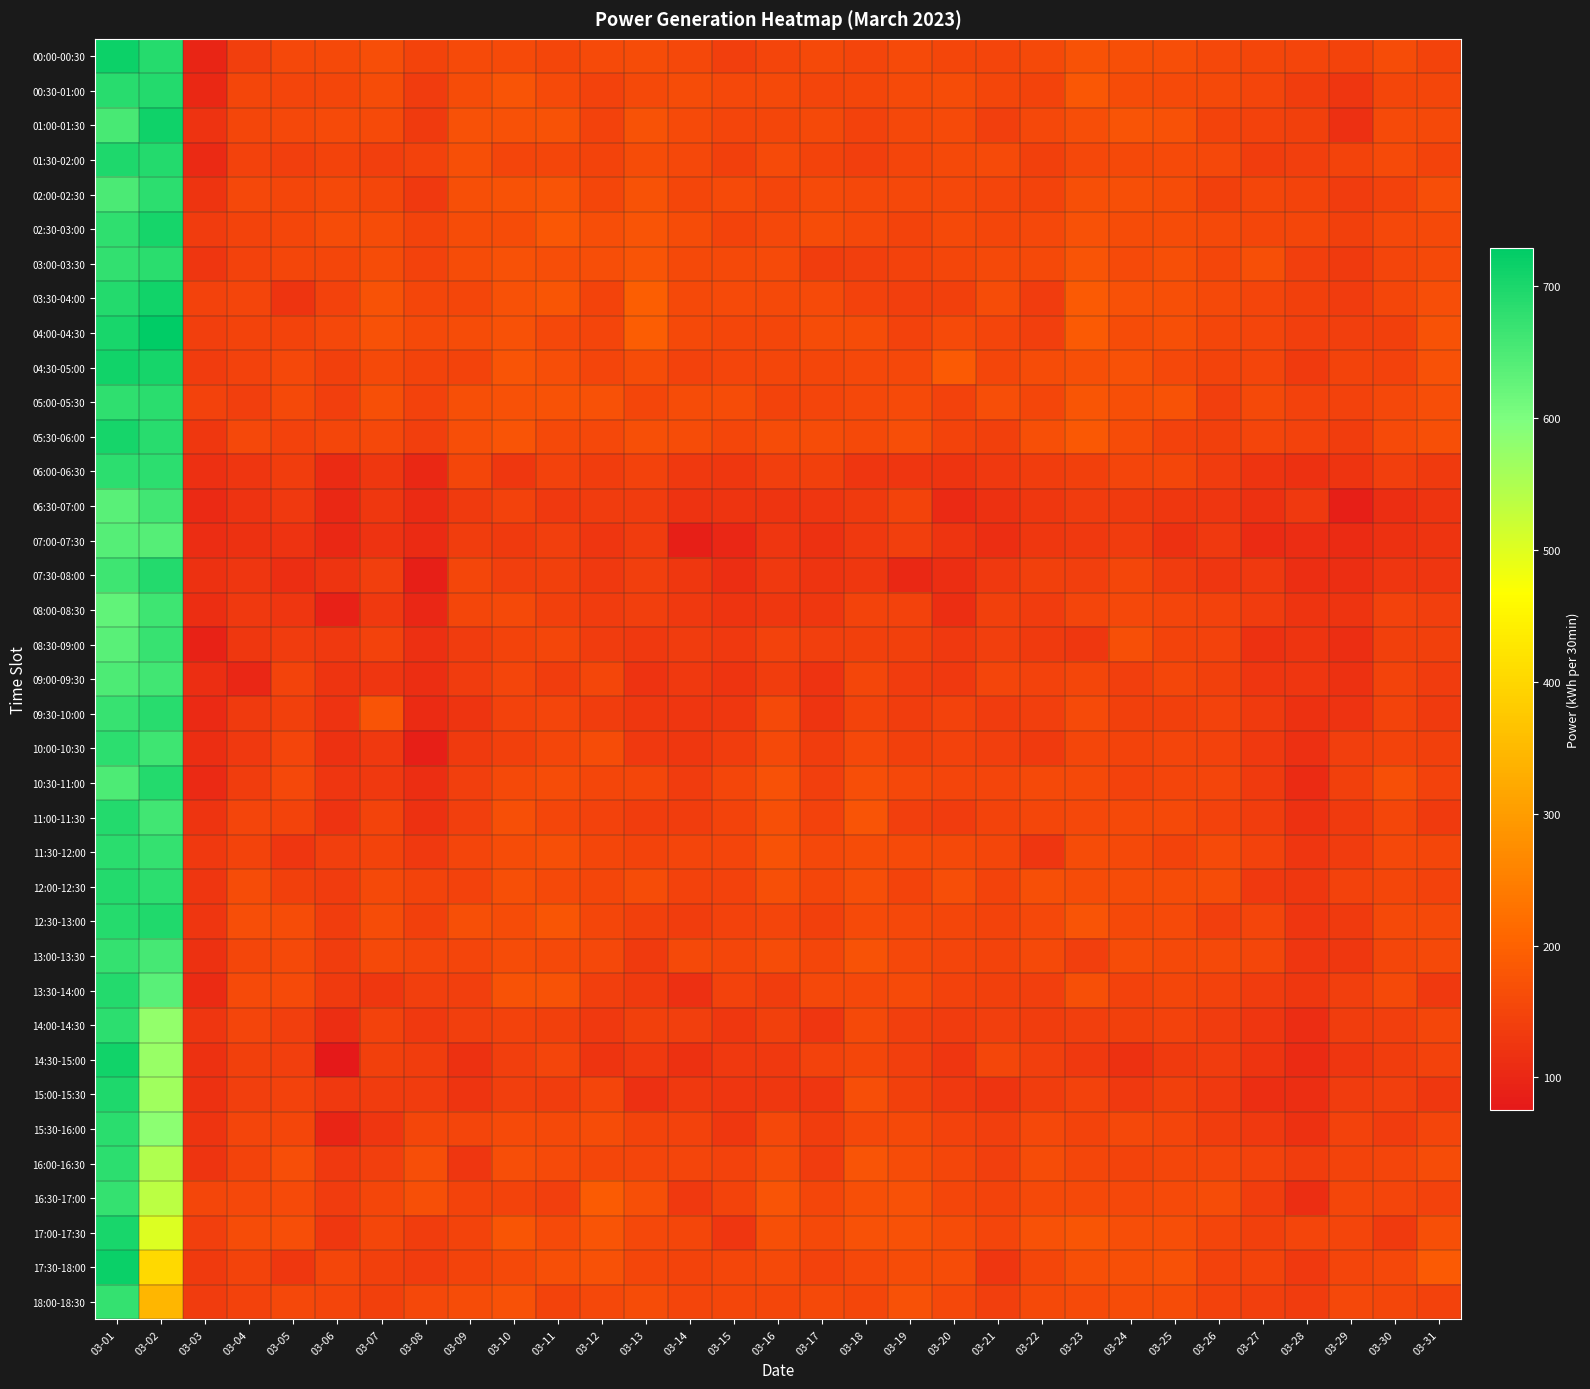

Reading left to right, what are all the values shown in this chart?

00:00-00:30: 03-01=716	03-02=690	03-03=96	03-04=140	03-05=155	03-06=157	03-07=166	03-08=148	03-09=160	03-10=161	03-11=154	03-12=161	03-13=164	03-14=155	03-15=139	03-16=150	03-17=158	03-18=151	03-19=161	03-20=154	03-21=151	03-22=157	03-23=173	03-24=168	03-25=165	03-26=155	03-27=152	03-28=151	03-29=148	03-30=164	03-31=149
00:30-01:00: 03-01=686	03-02=693	03-03=101	03-04=153	03-05=151	03-06=152	03-07=164	03-08=134	03-09=164	03-10=175	03-11=161	03-12=145	03-13=159	03-14=164	03-15=155	03-16=159	03-17=151	03-18=152	03-19=160	03-20=163	03-21=154	03-22=149	03-23=182	03-24=164	03-25=161	03-26=158	03-27=151	03-28=138	03-29=126	03-30=153	03-31=154
01:00-01:30: 03-01=653	03-02=713	03-03=119	03-04=153	03-05=155	03-06=161	03-07=161	03-08=132	03-09=171	03-10=170	03-11=174	03-12=146	03-13=174	03-14=160	03-15=151	03-16=152	03-17=157	03-18=146	03-19=156	03-20=161	03-21=141	03-22=155	03-23=166	03-24=175	03-25=170	03-26=148	03-27=146	03-28=142	03-29=114	03-30=160	03-31=159
01:30-02:00: 03-01=696	03-02=693	03-03=104	03-04=146	03-05=139	03-06=148	03-07=139	03-08=145	03-09=168	03-10=150	03-11=152	03-12=147	03-13=162	03-14=156	03-15=143	03-16=160	03-17=147	03-18=140	03-19=150	03-20=158	03-21=161	03-22=142	03-23=156	03-24=157	03-25=160	03-26=156	03-27=137	03-28=139	03-29=147	03-30=160	03-31=149
02:00-02:30: 03-01=651	03-02=683	03-03=122	03-04=155	03-05=152	03-06=158	03-07=153	03-08=131	03-09=169	03-10=173	03-11=177	03-12=154	03-13=173	03-14=154	03-15=160	03-16=150	03-17=160	03-18=156	03-19=155	03-20=155	03-21=151	03-22=149	03-23=169	03-24=168	03-25=163	03-26=142	03-27=154	03-28=148	03-29=136	03-30=146	03-31=166
02:30-03:00: 03-01=679	03-02=706	03-03=135	03-04=148	03-05=152	03-06=164	03-07=163	03-08=149	03-09=163	03-10=164	03-11=181	03-12=165	03-13=175	03-14=163	03-15=149	03-16=156	03-17=162	03-18=155	03-19=149	03-20=158	03-21=153	03-22=156	03-23=172	03-24=164	03-25=162	03-26=159	03-27=154	03-28=153	03-29=143	03-30=155	03-31=159
03:00-03:30: 03-01=677	03-02=684	03-03=125	03-04=144	03-05=152	03-06=152	03-07=162	03-08=145	03-09=164	03-10=172	03-11=166	03-12=166	03-13=176	03-14=159	03-15=159	03-16=160	03-17=137	03-18=140	03-19=146	03-20=152	03-21=157	03-22=157	03-23=177	03-24=161	03-25=169	03-26=152	03-27=169	03-28=141	03-29=132	03-30=151	03-31=158
03:30-04:00: 03-01=691	03-02=709	03-03=146	03-04=151	03-05=123	03-06=146	03-07=173	03-08=152	03-09=153	03-10=172	03-11=178	03-12=148	03-13=194	03-14=158	03-15=161	03-16=157	03-17=160	03-18=144	03-19=141	03-20=143	03-21=163	03-22=135	03-23=185	03-24=172	03-25=167	03-26=157	03-27=150	03-28=143	03-29=134	03-30=153	03-31=165
04:00-04:30: 03-01=701	03-02=729	03-03=141	03-04=148	03-05=147	03-06=155	03-07=172	03-08=158	03-09=164	03-10=171	03-11=156	03-12=151	03-13=192	03-14=157	03-15=153	03-16=153	03-17=164	03-18=164	03-19=146	03-20=160	03-21=150	03-22=139	03-23=185	03-24=164	03-25=169	03-26=153	03-27=150	03-28=140	03-29=139	03-30=142	03-31=173
04:30-05:00: 03-01=711	03-02=706	03-03=136	03-04=145	03-05=156	03-06=142	03-07=158	03-08=149	03-09=148	03-10=175	03-11=165	03-12=151	03-13=163	03-14=145	03-15=151	03-16=152	03-17=152	03-18=156	03-19=156	03-20=187	03-21=154	03-22=164	03-23=169	03-24=172	03-25=156	03-26=148	03-27=150	03-28=132	03-29=148	03-30=146	03-31=171
05:00-05:30: 03-01=680	03-02=684	03-03=146	03-04=139	03-05=159	03-06=141	03-07=169	03-08=146	03-09=168	03-10=170	03-11=173	03-12=170	03-13=153	03-14=164	03-15=163	03-16=147	03-17=151	03-18=155	03-19=161	03-20=145	03-21=166	03-22=152	03-23=178	03-24=167	03-25=173	03-26=141	03-27=158	03-28=146	03-29=144	03-30=155	03-31=166
05:30-06:00: 03-01=706	03-02=688	03-03=128	03-04=156	03-05=145	03-06=154	03-07=155	03-08=139	03-09=165	03-10=175	03-11=157	03-12=155	03-13=169	03-14=162	03-15=153	03-16=162	03-17=162	03-18=158	03-19=165	03-20=148	03-21=143	03-22=168	03-23=183	03-24=164	03-25=145	03-26=143	03-27=150	03-28=145	03-29=137	03-30=160	03-31=169
06:00-06:30: 03-01=682	03-02=681	03-03=115	03-04=126	03-05=137	03-06=107	03-07=127	03-08=102	03-09=154	03-10=128	03-11=146	03-12=137	03-13=145	03-14=131	03-15=128	03-16=139	03-17=142	03-18=126	03-19=126	03-20=121	03-21=129	03-22=137	03-23=142	03-24=150	03-25=154	03-26=134	03-27=121	03-28=118	03-29=122	03-30=141	03-31=132
06:30-07:00: 03-01=635	03-02=662	03-03=104	03-04=120	03-05=130	03-06=102	03-07=128	03-08=108	03-09=132	03-10=146	03-11=131	03-12=135	03-13=135	03-14=119	03-15=122	03-16=121	03-17=125	03-18=133	03-19=147	03-20=104	03-21=116	03-22=127	03-23=136	03-24=132	03-25=127	03-26=124	03-27=117	03-28=129	03-29=87	03-30=112	03-31=121
07:00-07:30: 03-01=640	03-02=640	03-03=110	03-04=117	03-05=119	03-06=101	03-07=119	03-08=106	03-09=138	03-10=132	03-11=141	03-12=125	03-13=135	03-14=86	03-15=100	03-16=125	03-17=117	03-18=130	03-19=140	03-20=122	03-21=112	03-22=128	03-23=129	03-24=134	03-25=118	03-26=130	03-27=107	03-28=110	03-29=106	03-30=116	03-31=121
07:30-08:00: 03-01=665	03-02=692	03-03=116	03-04=124	03-05=112	03-06=121	03-07=139	03-08=87	03-09=153	03-10=139	03-11=142	03-12=130	03-13=139	03-14=128	03-15=111	03-16=131	03-17=121	03-18=128	03-19=103	03-20=112	03-21=130	03-22=142	03-23=141	03-24=153	03-25=136	03-26=125	03-27=130	03-28=113	03-29=113	03-30=126	03-31=125
08:00-08:30: 03-01=627	03-02=665	03-03=113	03-04=129	03-05=126	03-06=90	03-07=131	03-08=100	03-09=152	03-10=158	03-11=142	03-12=135	03-13=141	03-14=131	03-15=123	03-16=127	03-17=127	03-18=147	03-19=145	03-20=112	03-21=142	03-22=134	03-23=151	03-24=156	03-25=150	03-26=144	03-27=134	03-28=122	03-29=121	03-30=144	03-31=141
08:30-09:00: 03-01=636	03-02=672	03-03=92	03-04=128	03-05=136	03-06=129	03-07=145	03-08=114	03-09=135	03-10=149	03-11=152	03-12=136	03-13=129	03-14=134	03-15=129	03-16=145	03-17=139	03-18=143	03-19=143	03-20=130	03-21=141	03-22=132	03-23=127	03-24=169	03-25=147	03-26=146	03-27=117	03-28=122	03-29=112	03-30=142	03-31=142
09:00-09:30: 03-01=649	03-02=662	03-03=112	03-04=99	03-05=147	03-06=122	03-07=125	03-08=113	03-09=135	03-10=151	03-11=138	03-12=152	03-13=120	03-14=131	03-15=122	03-16=138	03-17=119	03-18=154	03-19=136	03-20=129	03-21=150	03-22=144	03-23=154	03-24=139	03-25=152	03-26=143	03-27=125	03-28=125	03-29=117	03-30=148	03-31=134
09:30-10:00: 03-01=671	03-02=686	03-03=105	03-04=132	03-05=142	03-06=120	03-07=175	03-08=107	03-09=123	03-10=146	03-11=150	03-12=137	03-13=128	03-14=126	03-15=128	03-16=157	03-17=121	03-18=149	03-19=138	03-20=146	03-21=134	03-22=141	03-23=160	03-24=143	03-25=142	03-26=146	03-27=132	03-28=116	03-29=119	03-30=148	03-31=133
10:00-10:30: 03-01=682	03-02=663	03-03=113	03-04=129	03-05=150	03-06=118	03-07=130	03-08=87	03-09=132	03-10=143	03-11=152	03-12=162	03-13=130	03-14=128	03-15=138	03-16=157	03-17=138	03-18=156	03-19=143	03-20=146	03-21=140	03-22=133	03-23=153	03-24=147	03-25=151	03-26=145	03-27=131	03-28=115	03-29=140	03-30=147	03-31=143
10:30-11:00: 03-01=649	03-02=693	03-03=105	03-04=137	03-05=155	03-06=124	03-07=131	03-08=113	03-09=141	03-10=158	03-11=162	03-12=153	03-13=154	03-14=136	03-15=153	03-16=172	03-17=141	03-18=166	03-19=155	03-20=151	03-21=150	03-22=157	03-23=157	03-24=146	03-25=150	03-26=151	03-27=132	03-28=108	03-29=142	03-30=168	03-31=145
11:00-11:30: 03-01=693	03-02=662	03-03=123	03-04=151	03-05=148	03-06=120	03-07=148	03-08=118	03-09=139	03-10=167	03-11=153	03-12=144	03-13=138	03-14=137	03-15=147	03-16=167	03-17=146	03-18=176	03-19=139	03-20=135	03-21=148	03-22=153	03-23=155	03-24=158	03-25=158	03-26=146	03-27=137	03-28=118	03-29=132	03-30=153	03-31=133
11:30-12:00: 03-01=684	03-02=675	03-03=129	03-04=149	03-05=124	03-06=139	03-07=147	03-08=131	03-09=150	03-10=163	03-11=169	03-12=152	03-13=149	03-14=151	03-15=150	03-16=174	03-17=155	03-18=162	03-19=160	03-20=159	03-21=152	03-22=126	03-23=163	03-24=157	03-25=148	03-26=160	03-27=146	03-28=125	03-29=136	03-30=155	03-31=153
12:00-12:30: 03-01=692	03-02=682	03-03=124	03-04=162	03-05=143	03-06=134	03-07=157	03-08=149	03-09=144	03-10=168	03-11=157	03-12=154	03-13=162	03-14=144	03-15=145	03-16=169	03-17=152	03-18=165	03-19=147	03-20=165	03-21=148	03-22=169	03-23=164	03-24=162	03-25=163	03-26=162	03-27=131	03-28=127	03-29=145	03-30=153	03-31=146
12:30-13:00: 03-01=690	03-02=695	03-03=126	03-04=165	03-05=164	03-06=137	03-07=162	03-08=142	03-09=169	03-10=162	03-11=179	03-12=154	03-13=143	03-14=138	03-15=146	03-16=150	03-17=143	03-18=161	03-19=156	03-20=153	03-21=149	03-22=156	03-23=177	03-24=158	03-25=161	03-26=141	03-27=151	03-28=124	03-29=133	03-30=157	03-31=157
13:00-13:30: 03-01=674	03-02=656	03-03=118	03-04=152	03-05=158	03-06=138	03-07=159	03-08=150	03-09=150	03-10=162	03-11=158	03-12=156	03-13=132	03-14=158	03-15=154	03-16=163	03-17=154	03-18=173	03-19=155	03-20=150	03-21=149	03-22=159	03-23=140	03-24=162	03-25=158	03-26=158	03-27=154	03-28=126	03-29=128	03-30=154	03-31=158
13:30-14:00: 03-01=692	03-02=637	03-03=106	03-04=161	03-05=160	03-06=133	03-07=127	03-08=139	03-09=139	03-10=174	03-11=174	03-12=141	03-13=132	03-14=115	03-15=146	03-16=137	03-17=156	03-18=156	03-19=160	03-20=145	03-21=142	03-22=141	03-23=168	03-24=145	03-25=154	03-26=144	03-27=136	03-28=127	03-29=139	03-30=159	03-31=131
14:00-14:30: 03-01=683	03-02=577	03-03=126	03-04=151	03-05=140	03-06=112	03-07=145	03-08=131	03-09=140	03-10=145	03-11=143	03-12=131	03-13=142	03-14=139	03-15=128	03-16=142	03-17=125	03-18=159	03-19=141	03-20=134	03-21=139	03-22=138	03-23=140	03-24=142	03-25=144	03-26=134	03-27=124	03-28=109	03-29=137	03-30=141	03-31=153
14:30-15:00: 03-01=711	03-02=573	03-03=117	03-04=143	03-05=139	03-06=75	03-07=142	03-08=137	03-09=116	03-10=139	03-11=150	03-12=123	03-13=131	03-14=117	03-15=130	03-16=130	03-17=146	03-18=152	03-19=139	03-20=124	03-21=154	03-22=140	03-23=130	03-24=116	03-25=132	03-26=135	03-27=121	03-28=108	03-29=126	03-30=138	03-31=144
15:00-15:30: 03-01=696	03-02=563	03-03=118	03-04=139	03-05=145	03-06=131	03-07=134	03-08=136	03-09=123	03-10=139	03-11=138	03-12=150	03-13=115	03-14=129	03-15=124	03-16=128	03-17=124	03-18=165	03-19=143	03-20=129	03-21=121	03-22=137	03-23=144	03-24=129	03-25=142	03-26=129	03-27=112	03-28=112	03-29=134	03-30=141	03-31=128
15:30-16:00: 03-01=685	03-02=584	03-03=121	03-04=151	03-05=154	03-06=97	03-07=124	03-08=153	03-09=151	03-10=160	03-11=158	03-12=164	03-13=149	03-14=144	03-15=127	03-16=156	03-17=138	03-18=156	03-19=159	03-20=146	03-21=139	03-22=155	03-23=148	03-24=156	03-25=151	03-26=138	03-27=131	03-28=116	03-29=144	03-30=136	03-31=151
16:00-16:30: 03-01=682	03-02=549	03-03=123	03-04=148	03-05=166	03-06=129	03-07=139	03-08=165	03-09=125	03-10=165	03-11=161	03-12=153	03-13=151	03-14=150	03-15=145	03-16=164	03-17=136	03-18=176	03-19=162	03-20=153	03-21=141	03-22=162	03-23=153	03-24=149	03-25=153	03-26=150	03-27=144	03-28=137	03-29=147	03-30=151	03-31=164
16:30-17:00: 03-01=674	03-02=536	03-03=153	03-04=155	03-05=161	03-06=136	03-07=154	03-08=167	03-09=149	03-10=147	03-11=139	03-12=189	03-13=167	03-14=130	03-15=149	03-16=176	03-17=153	03-18=168	03-19=170	03-20=154	03-21=147	03-22=159	03-23=159	03-24=155	03-25=160	03-26=162	03-27=138	03-28=113	03-29=152	03-30=151	03-31=146
17:00-17:30: 03-01=701	03-02=503	03-03=141	03-04=164	03-05=165	03-06=128	03-07=152	03-08=137	03-09=147	03-10=178	03-11=160	03-12=175	03-13=155	03-14=152	03-15=126	03-16=168	03-17=159	03-18=170	03-19=171	03-20=164	03-21=151	03-22=171	03-23=178	03-24=166	03-25=165	03-26=151	03-27=143	03-28=150	03-29=150	03-30=132	03-31=169
17:30-18:00: 03-01=718	03-02=402	03-03=133	03-04=149	03-05=127	03-06=154	03-07=142	03-08=136	03-09=147	03-10=159	03-11=169	03-12=170	03-13=153	03-14=147	03-15=154	03-16=159	03-17=145	03-18=155	03-19=164	03-20=163	03-21=125	03-22=153	03-23=167	03-24=169	03-25=170	03-26=145	03-27=149	03-28=129	03-29=150	03-30=156	03-31=185
18:00-18:30: 03-01=675	03-02=344	03-03=136	03-04=146	03-05=155	03-06=151	03-07=142	03-08=155	03-09=164	03-10=171	03-11=149	03-12=156	03-13=163	03-14=150	03-15=154	03-16=153	03-17=158	03-18=153	03-19=170	03-20=155	03-21=139	03-22=158	03-23=161	03-24=162	03-25=164	03-26=145	03-27=141	03-28=134	03-29=156	03-30=154	03-31=145